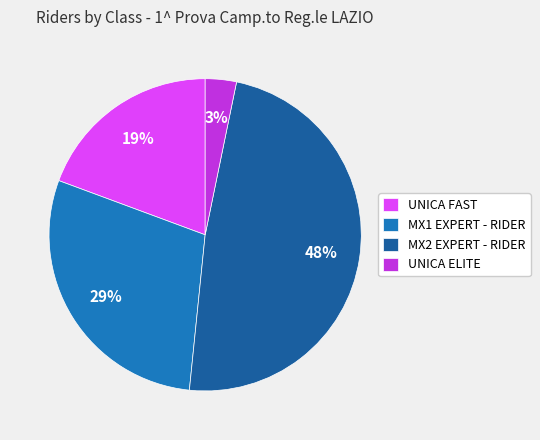

Is MX2 EXPERT - RIDER the majority of the pie?

No